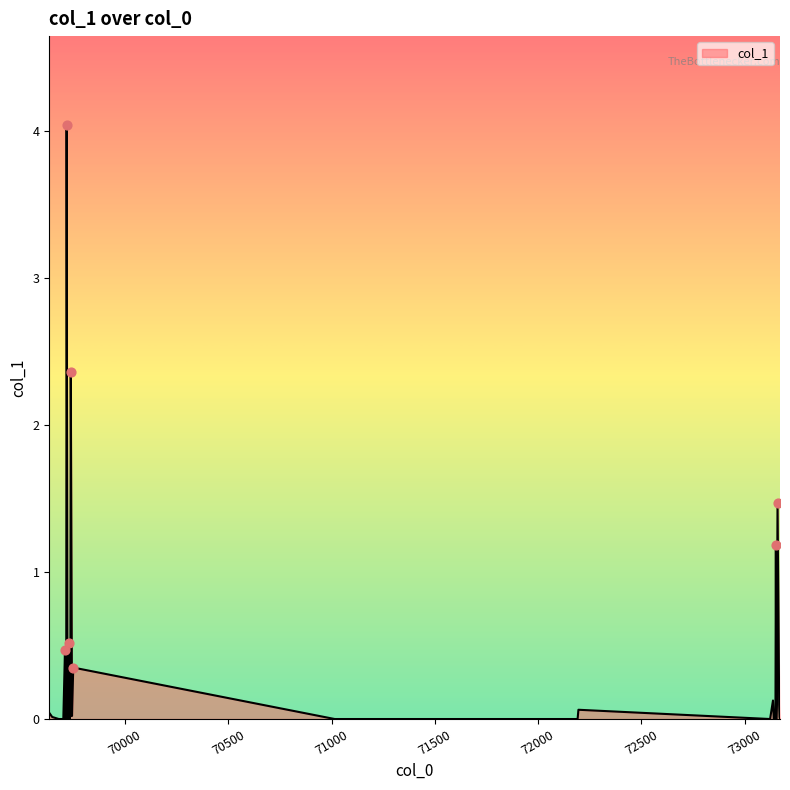

What is the maximum value shown in the chart?

4.0